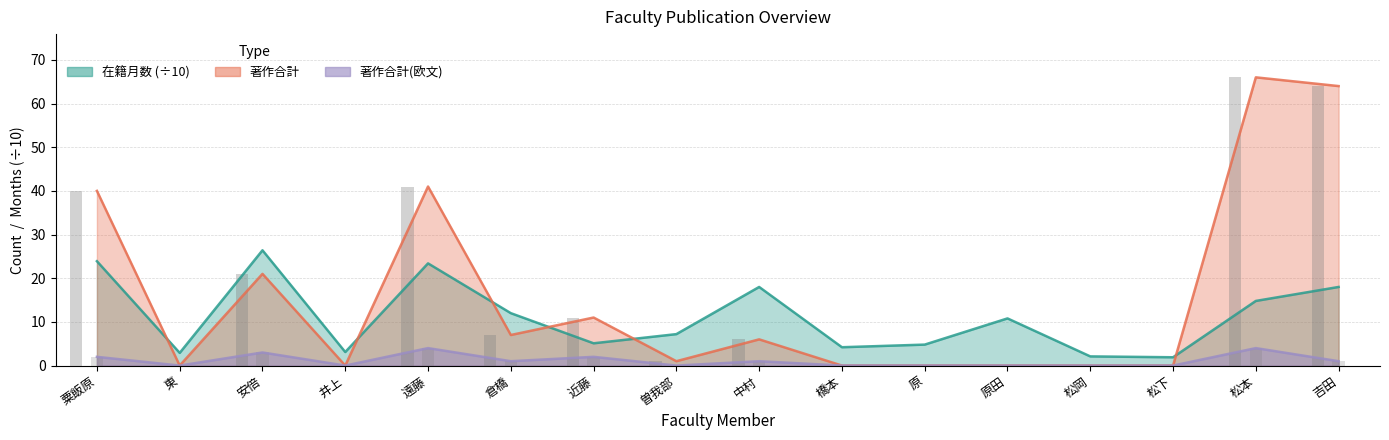

Rank the categories by 著作合計 value from highest to lowest.

松本, 吉田, 遠藤, 粟飯原, 安倍, 近藤, 倉橋, 中村, 曽我部, 東, 井上, 橋本, 原, 原田, 松岡, 松下